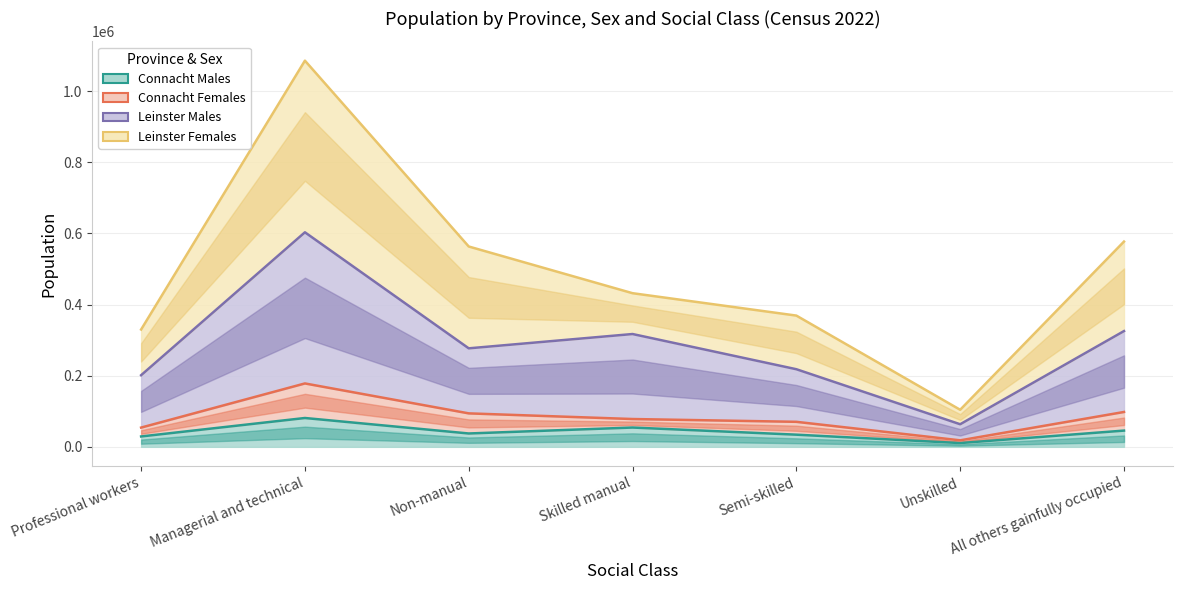

True or false: Leinster Males and Connacht Males cross at least once.

False